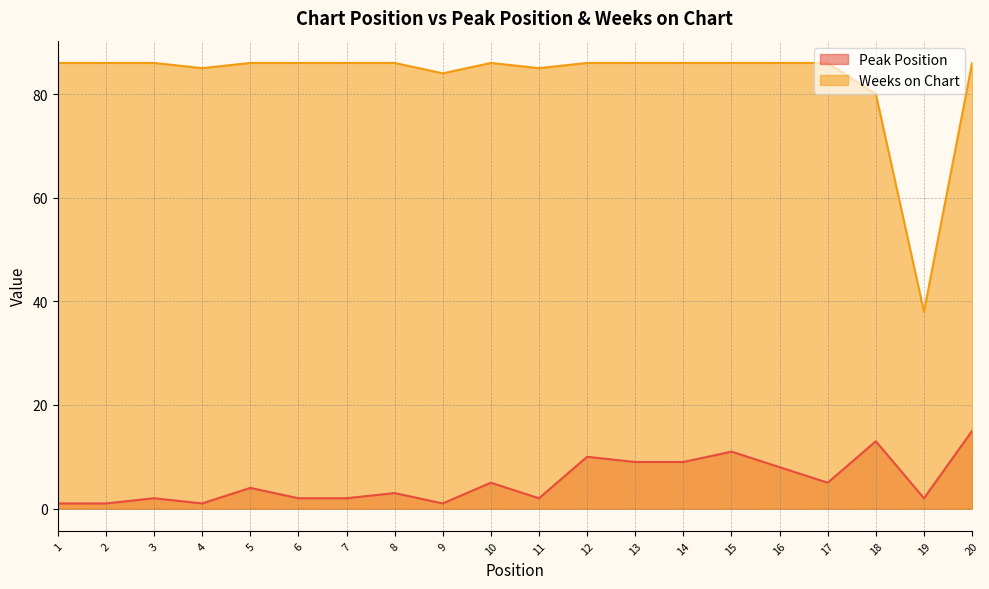

Reading left to right, what are all the values shown in this chart?

Peak Position: 1	1	2	1	4	2	2	3	1	5	2	10	9	9	11	8	5	13	2	15
Weeks on Chart: 86	86	86	85	86	86	86	86	84	86	85	86	86	86	86	86	86	80	38	86